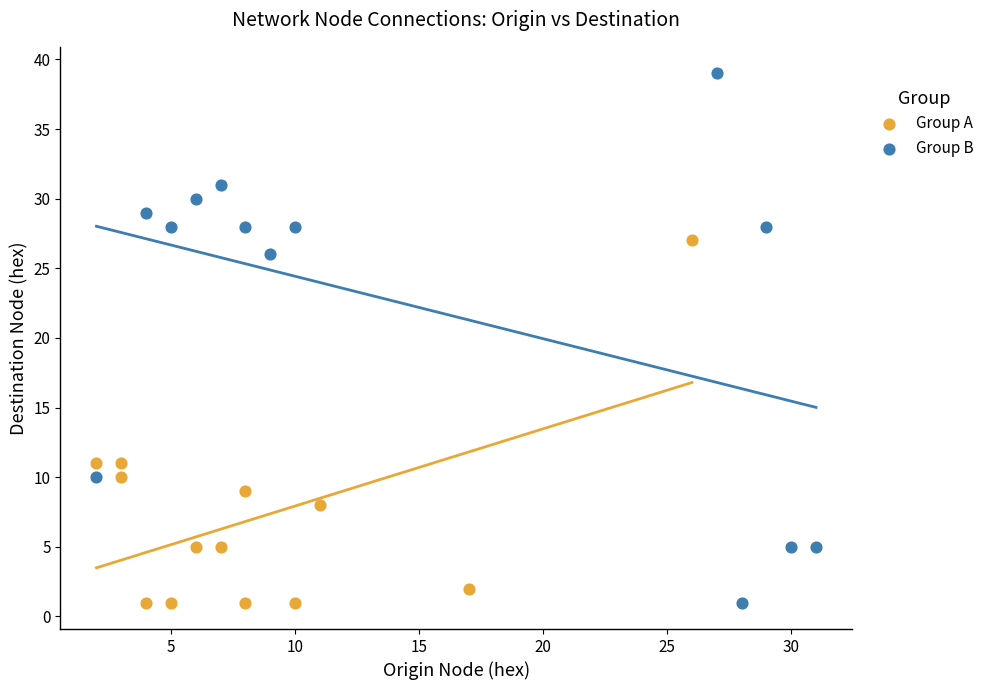

Which series reaches the maximum Y coordinate?

Group B